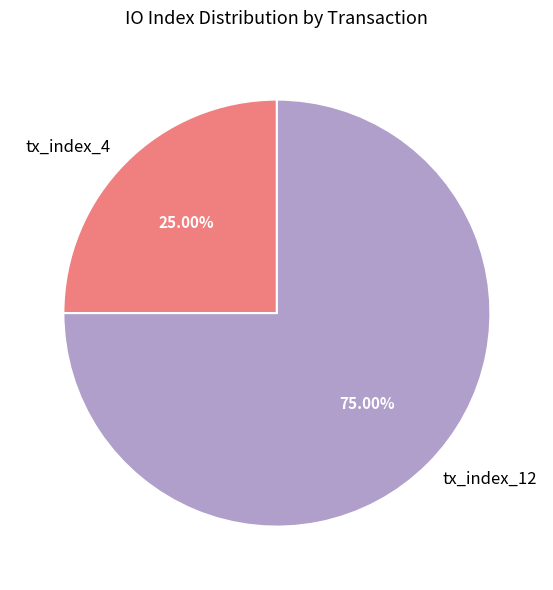

What is the total percentage of tx_index_4 and tx_index_12?

100.0%